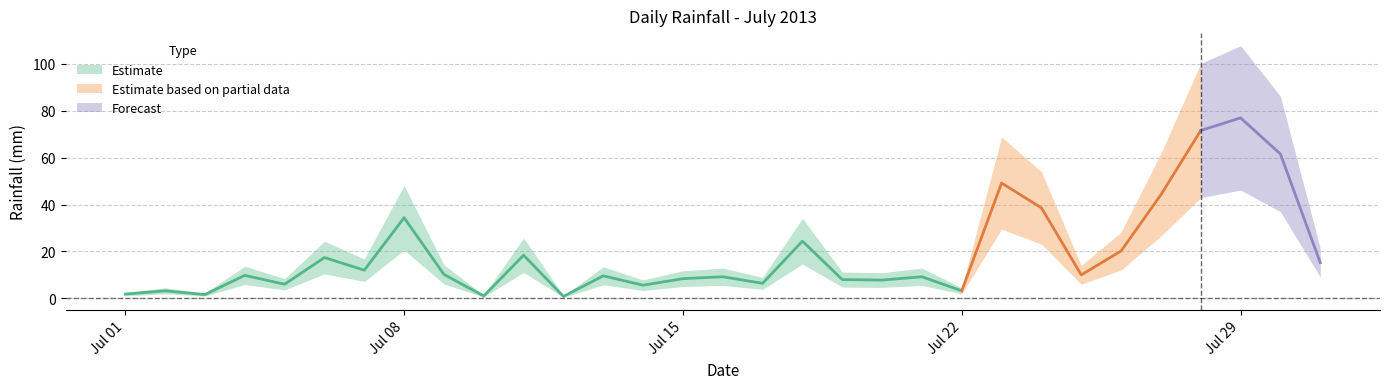

What is the change in value from 2013-07-11 to 2013-07-27?

+25.8